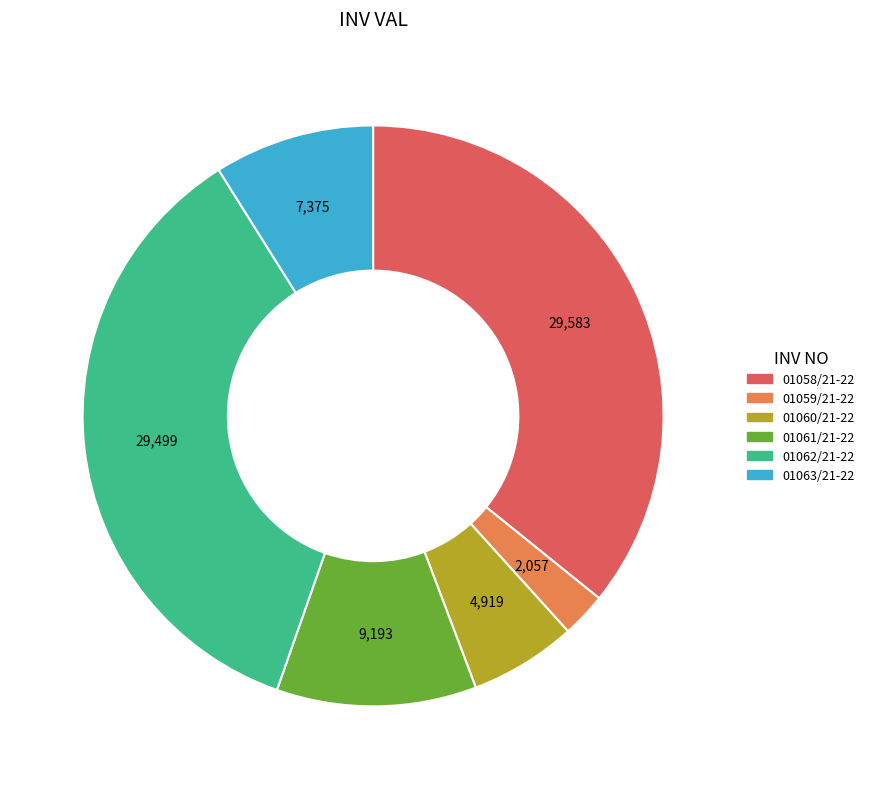

How many segments does this pie chart have?

6